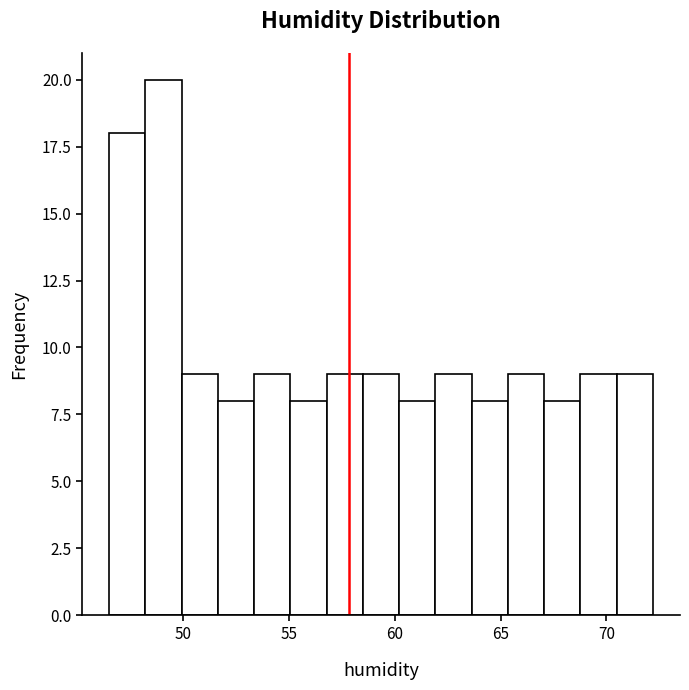

Read against the x-axis, roughly where is the centre of the tallest bar?

49.0